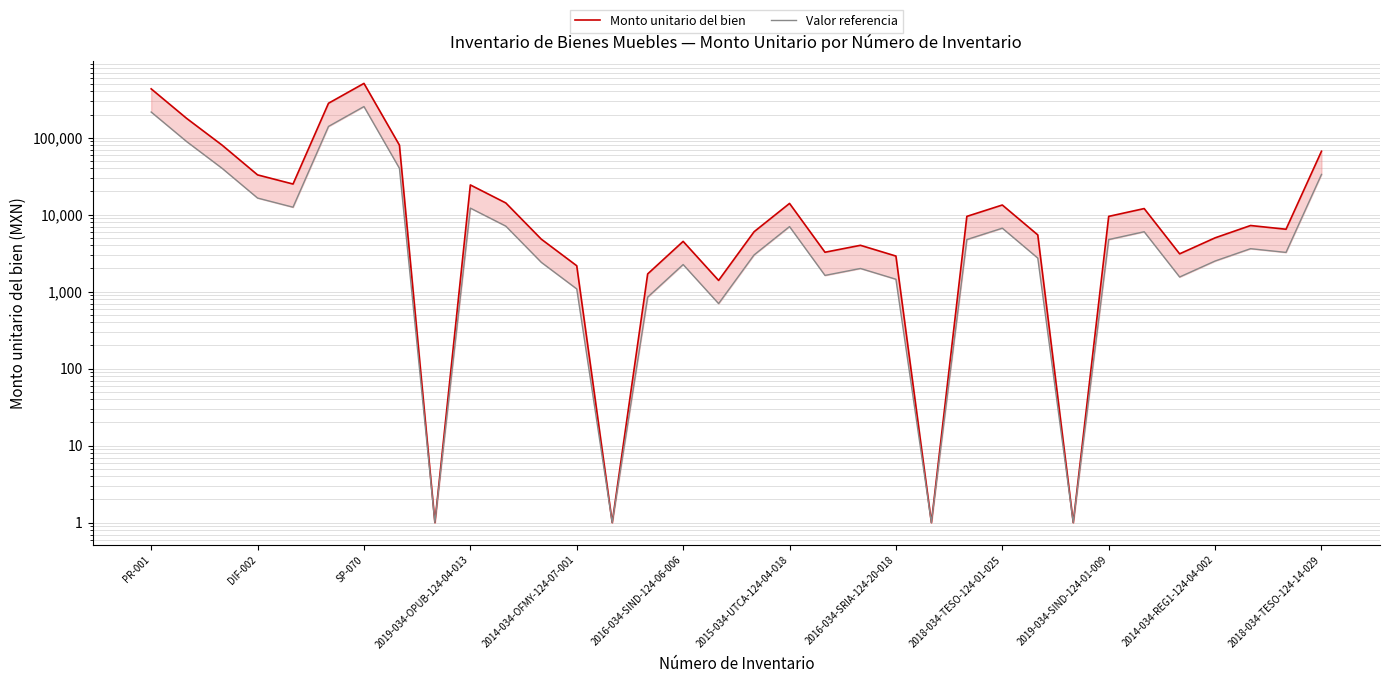

What is the difference between the maximum and minimum values in the Valor referencia series?

253649.0